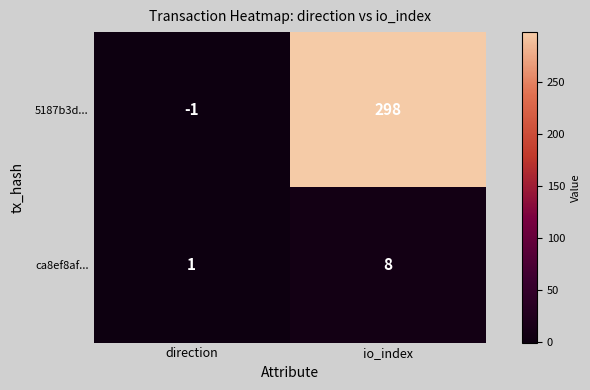

How many negative values does the 5187b3d... series have?

1